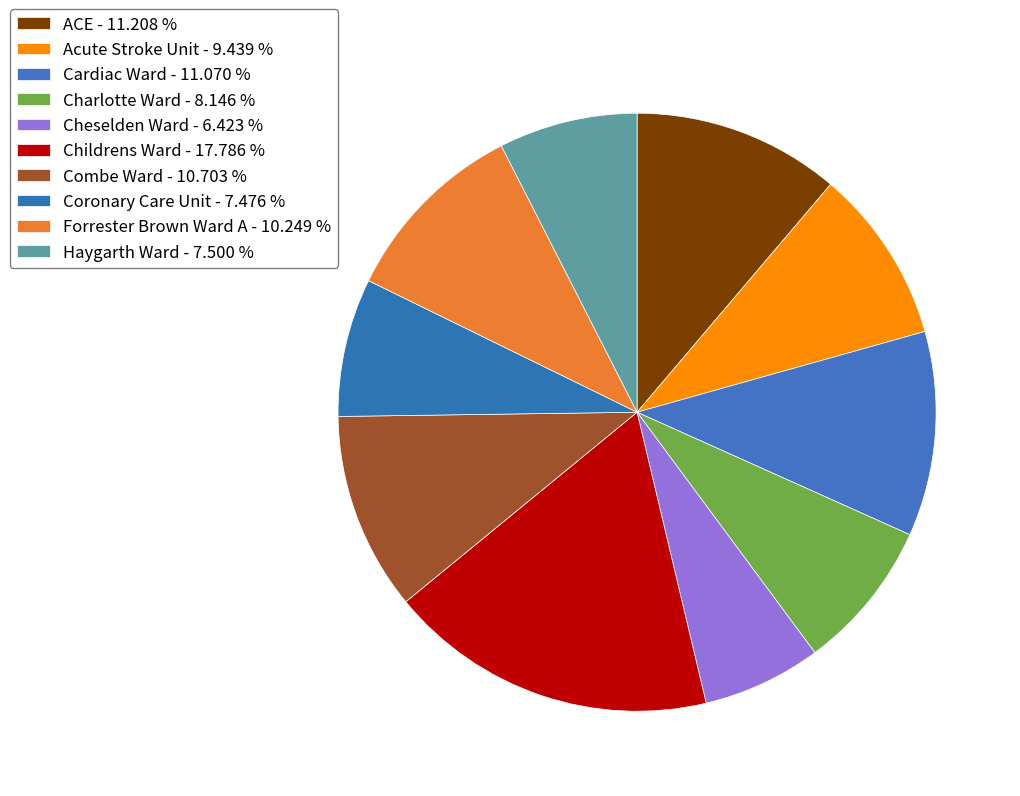

Rank the categories by value from highest to lowest.

Childrens Ward, ACE, Cardiac Ward, Combe Ward, Forrester Brown Ward A, Acute Stroke Unit, Charlotte Ward, Haygarth Ward, Coronary Care Unit, Cheselden Ward